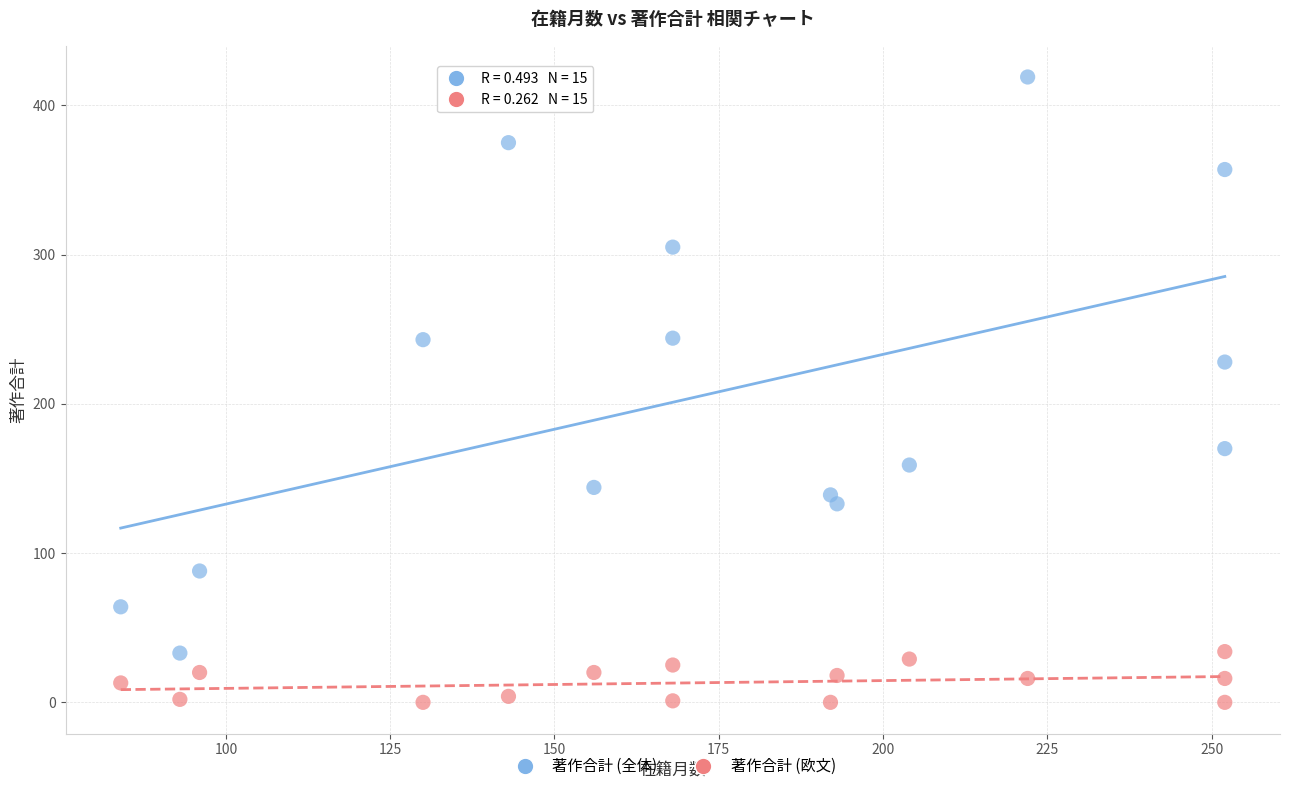

Which series has the widest spread of Y values?

著作合計 (全体)